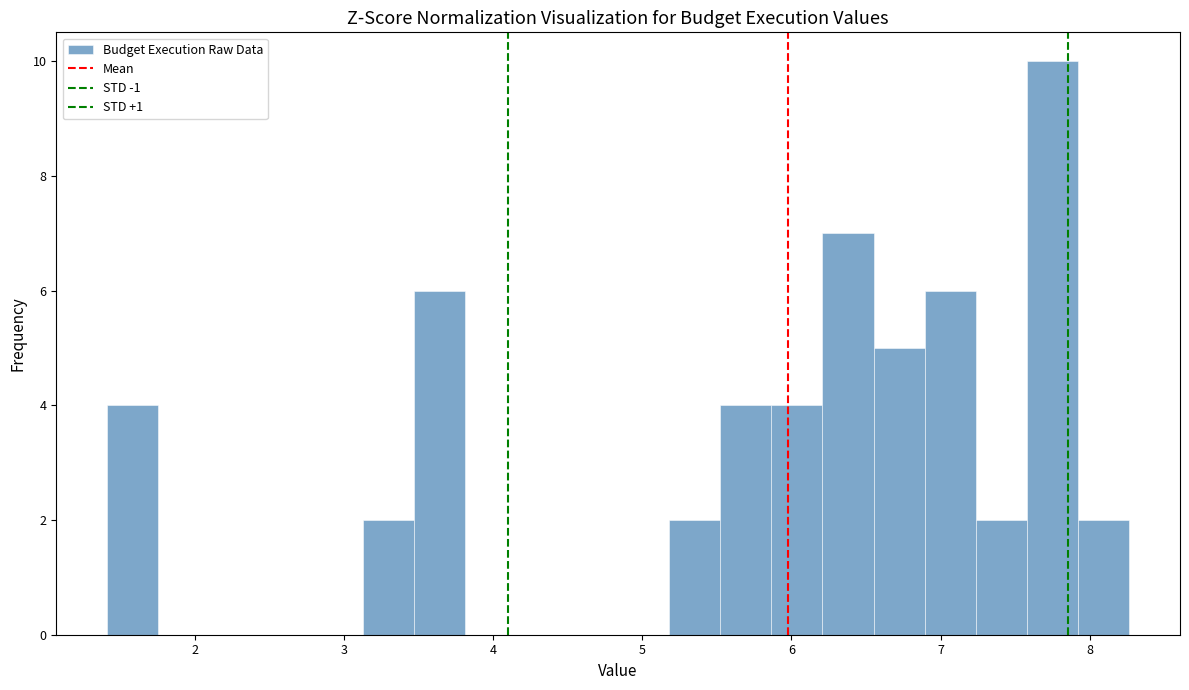

Around what value on the x-axis is the tallest bar? Give the approximate position of its centre, as read against the axis.

7.7